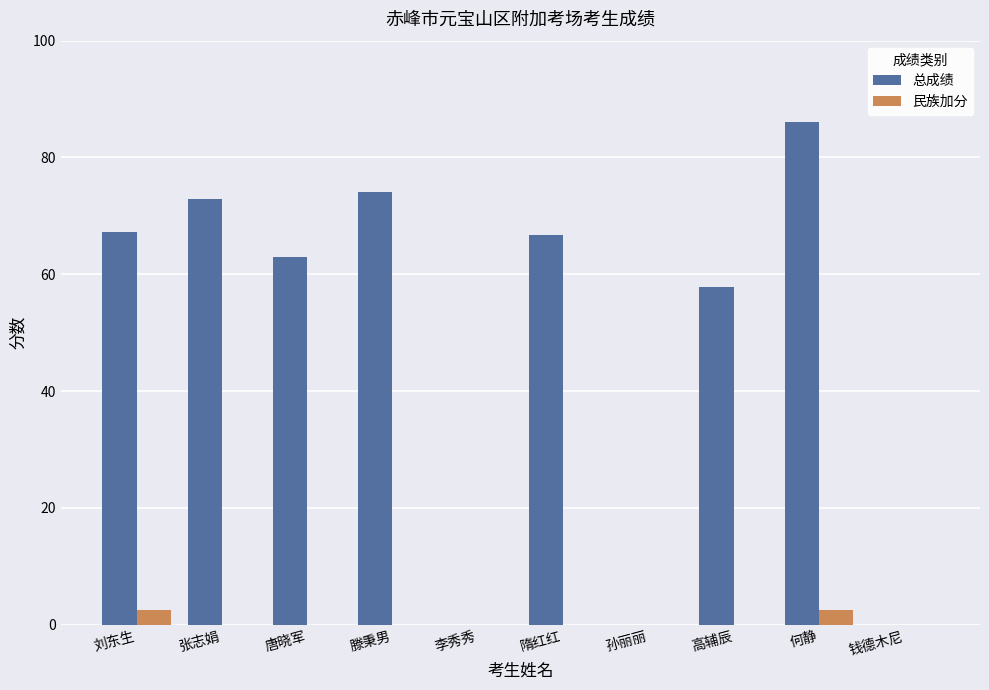

What is the highest value of the 民族加分 series?

2.5